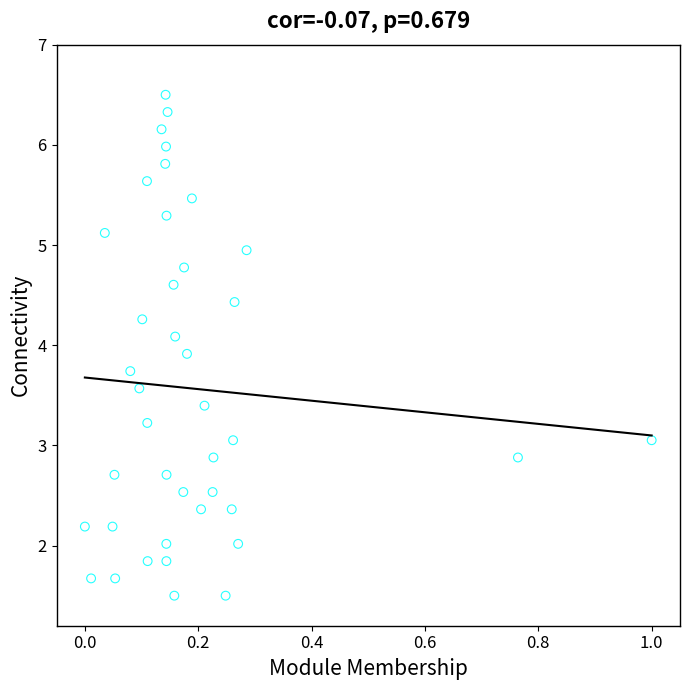

What is the range of Y values (max minus min)?

5.0